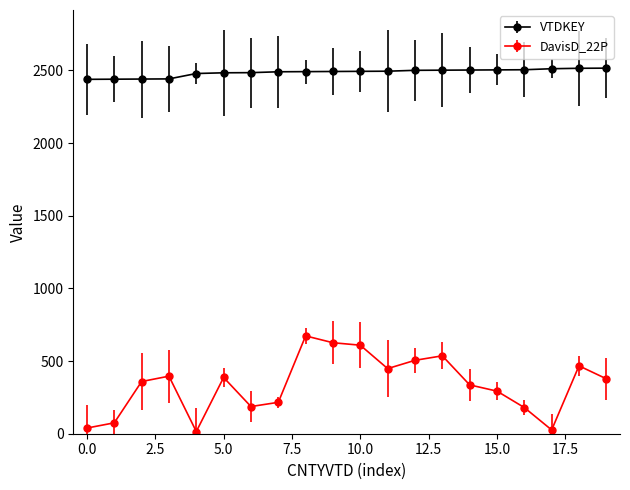

What are all the series names shown in the legend?

VTDKEY, DavisD_22P